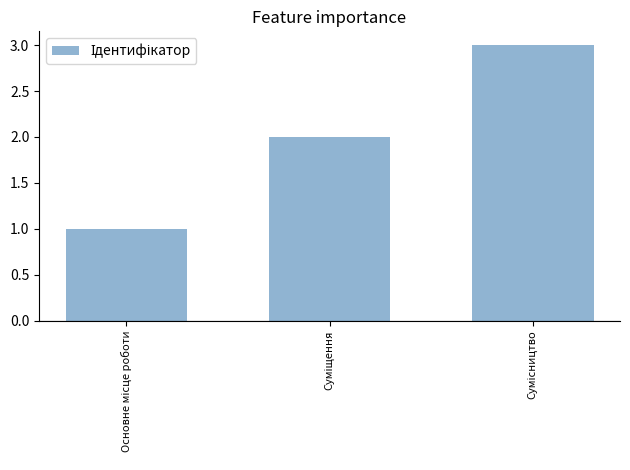

Does the chart contain stacked bars?

No